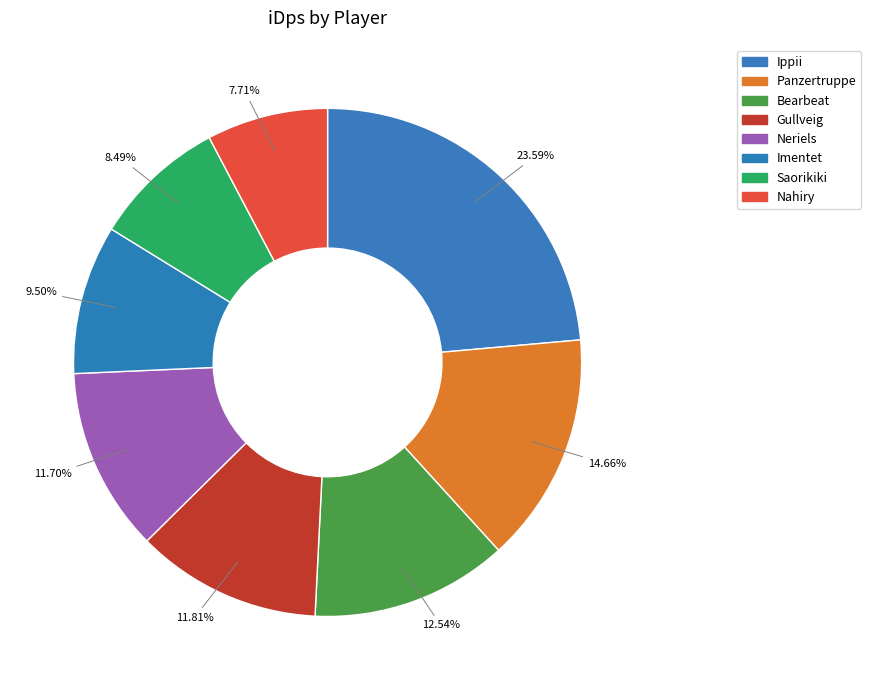

Approximately how many times larger is the value at Neriels compared to Imentet?

1.2